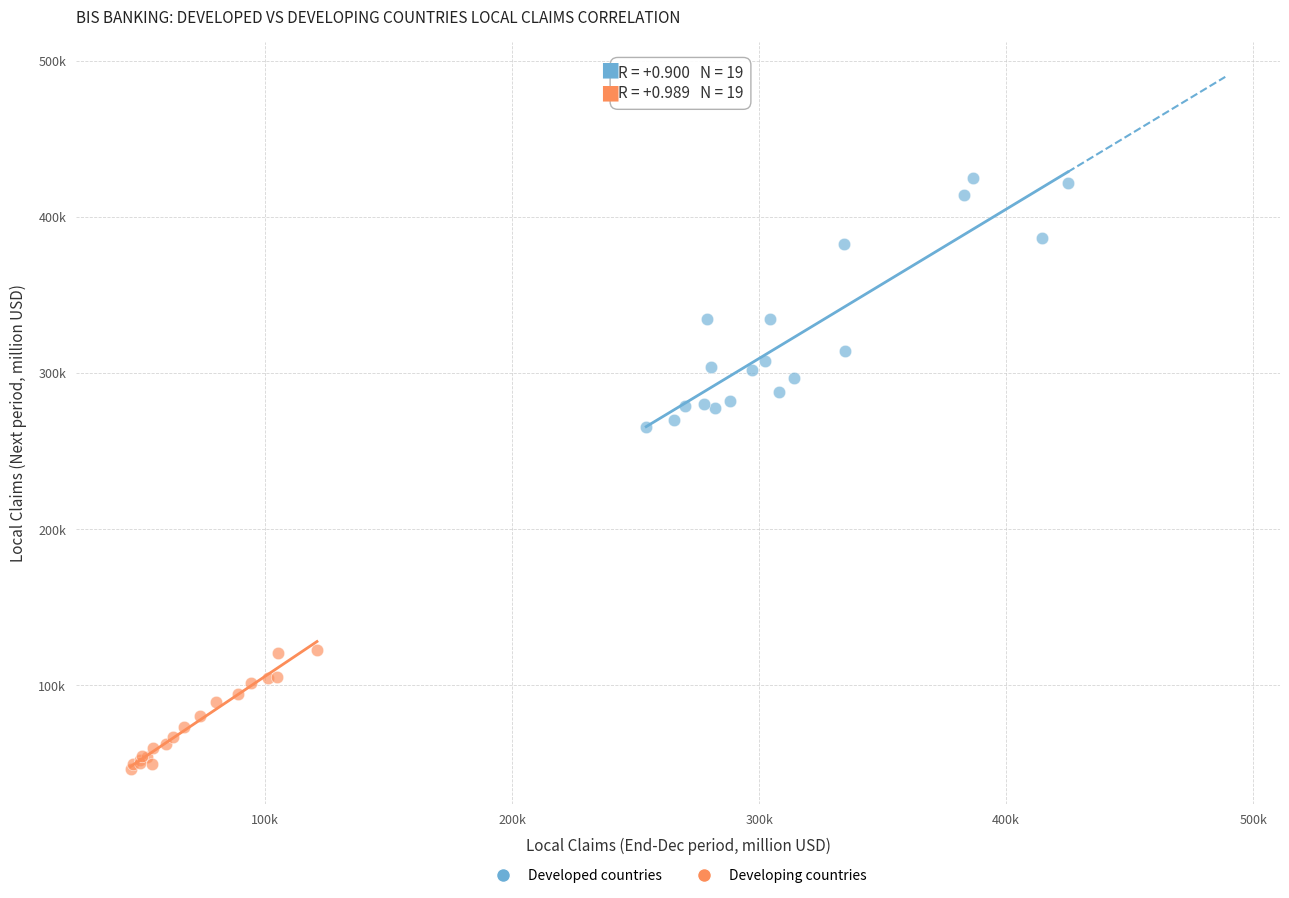

Which series contains the lowest Y value?

Developing countries